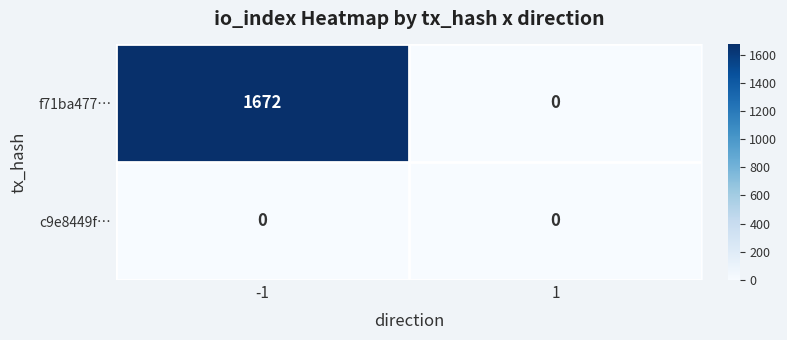

Rank the series by their maximum value, from lowest to highest.

c9e8449f…, f71ba477…